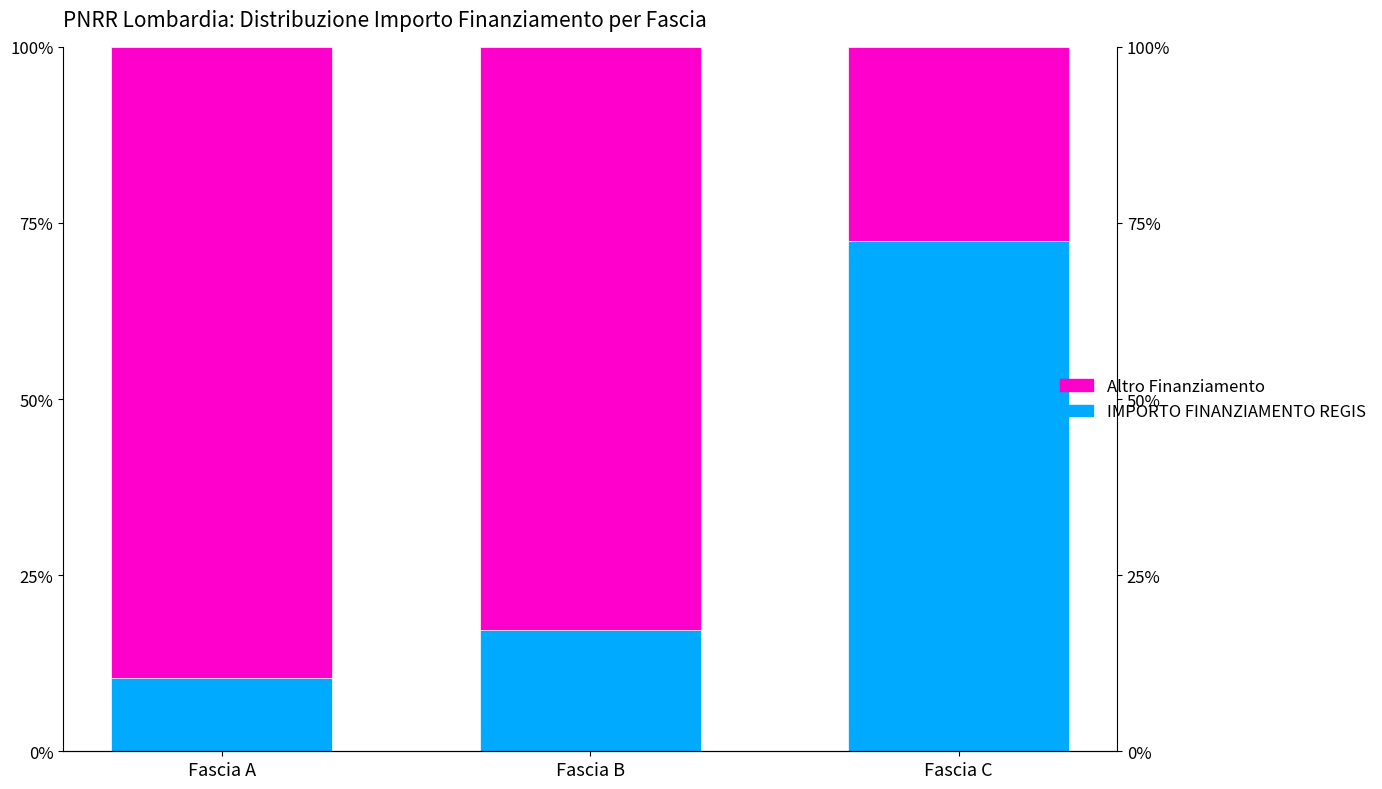

List the series in order of their peak value, lowest first.

IMPORTO FINANZIAMENTO REGIS, Altro Finanziamento